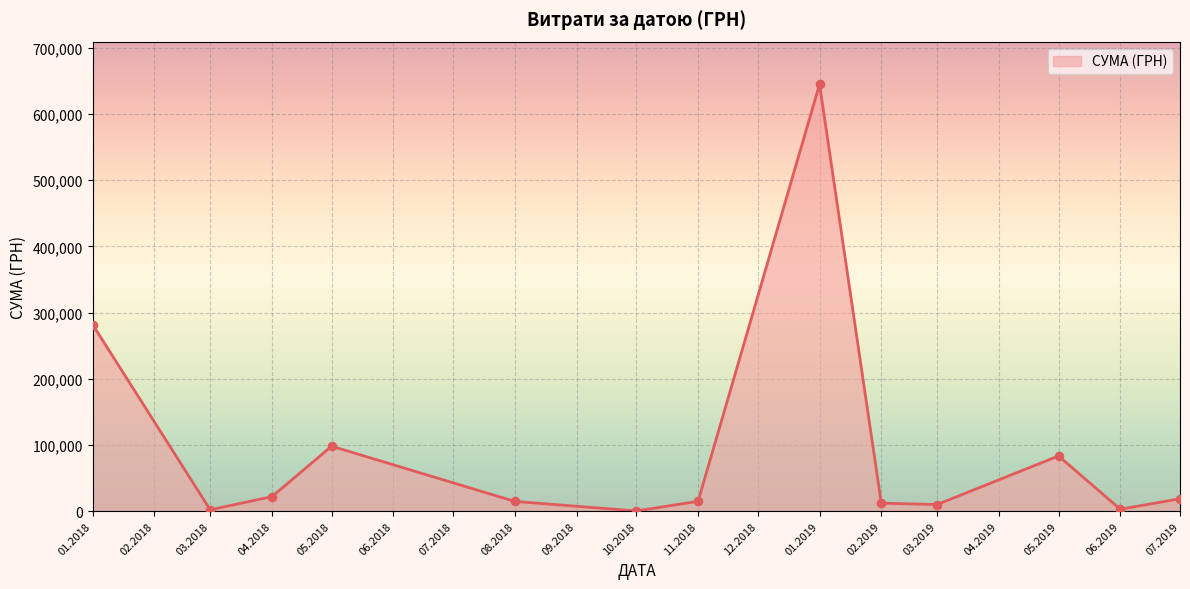

What is the difference between the maximum and minimum values?

644666.1